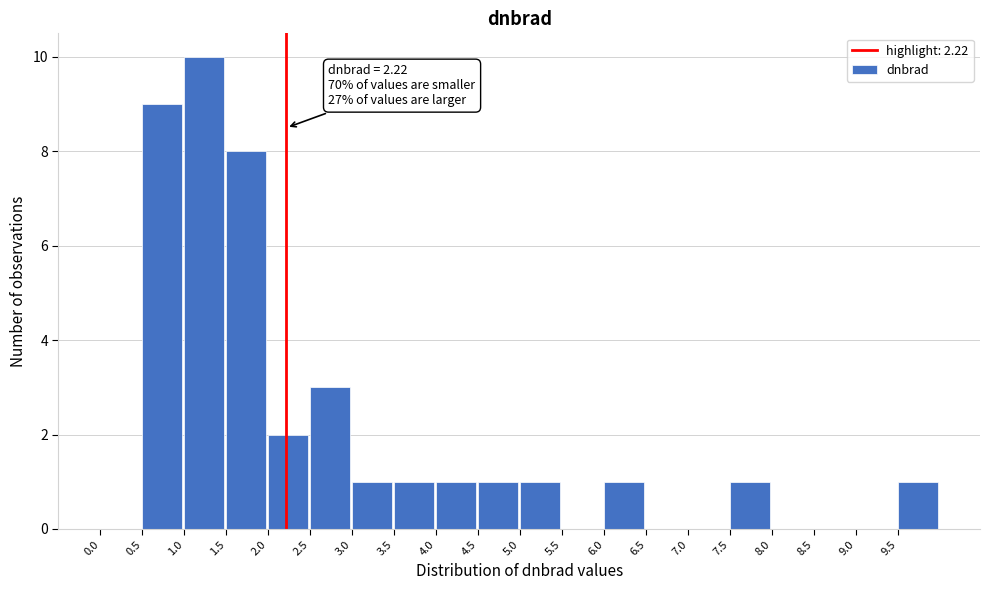

Over which range of the x-axis is the bar tallest?

1.0 to 1.5